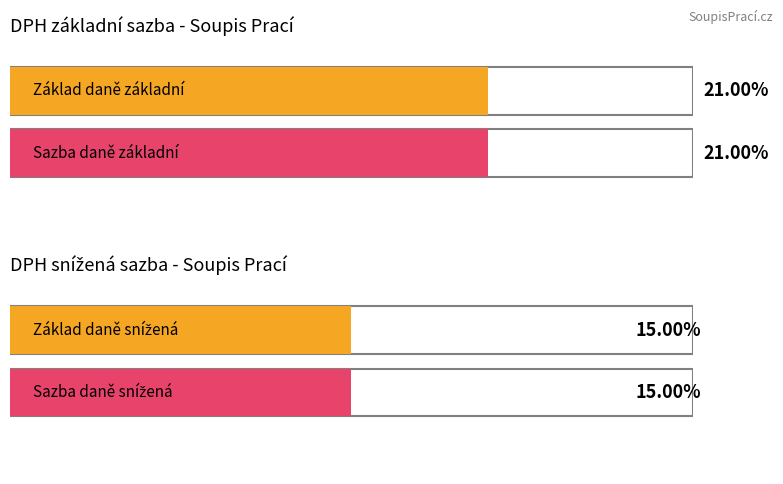

How many values in Maximum utilization are above zero?

4